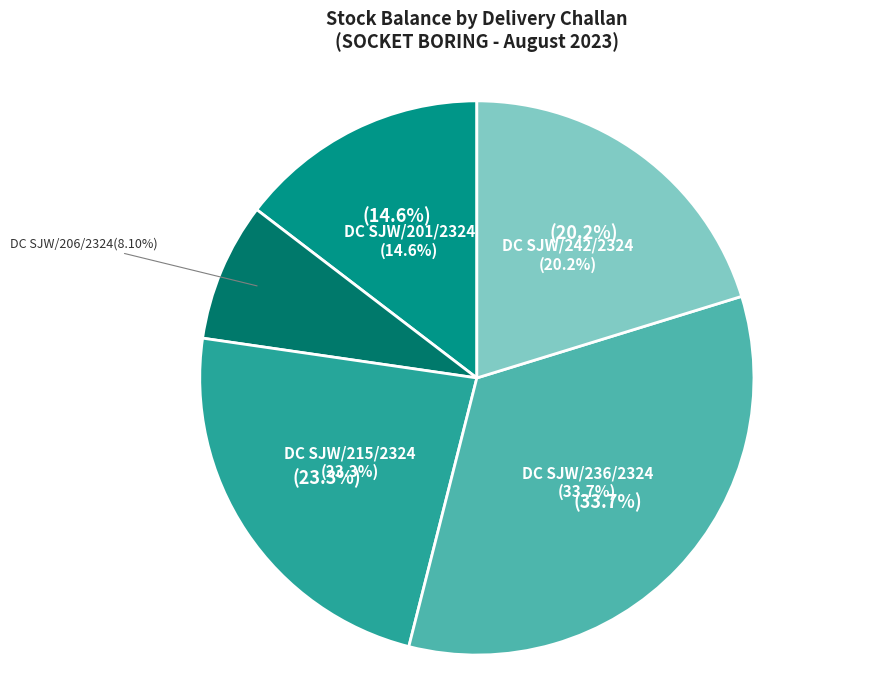

Count the number of slices in the pie.

5